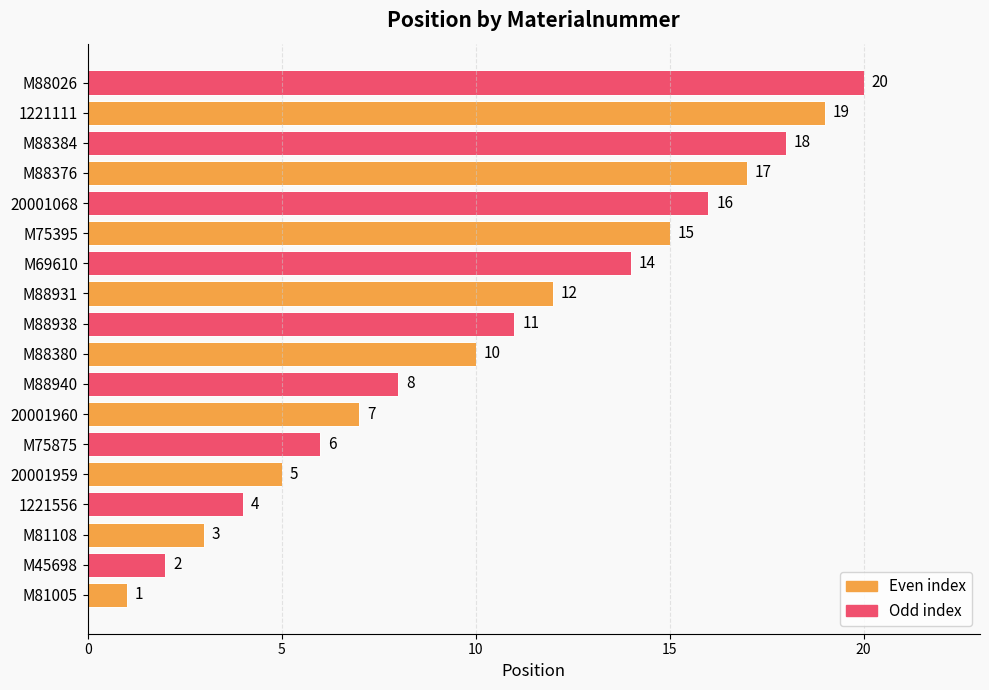

How many data points does each series have?

18